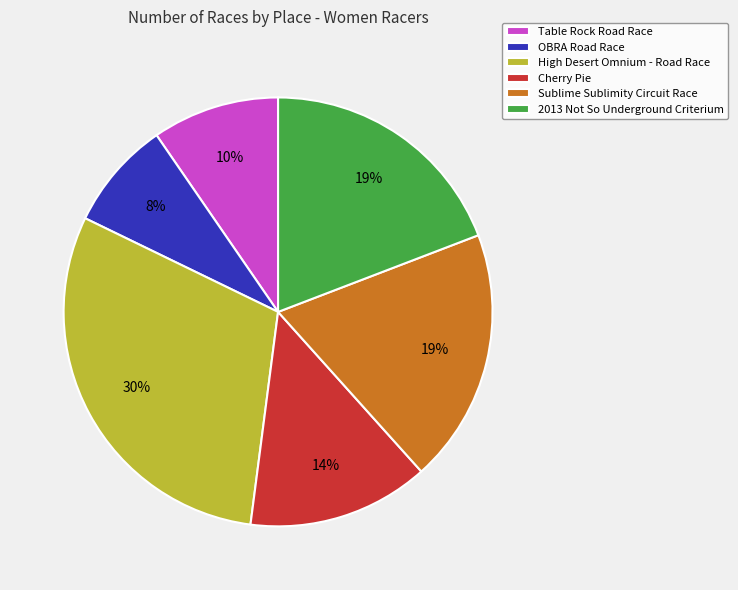

Which has a higher value, Table Rock Road Race or Sublime Sublimity Circuit Race?

Sublime Sublimity Circuit Race